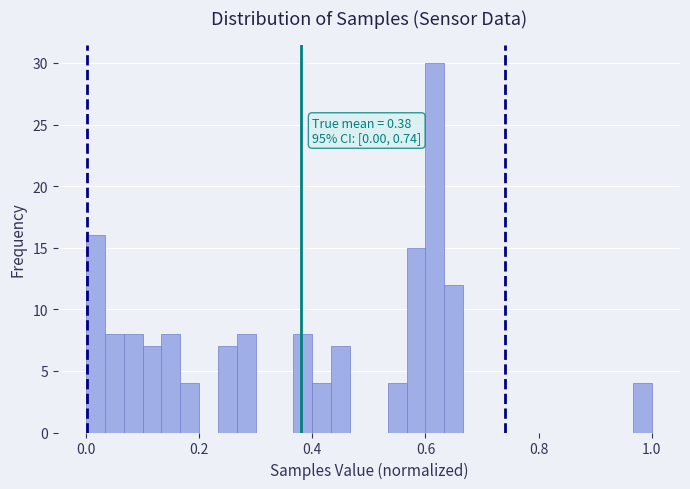

Around what value on the x-axis is the tallest bar? Give the approximate position of its centre, as read against the axis.

0.62